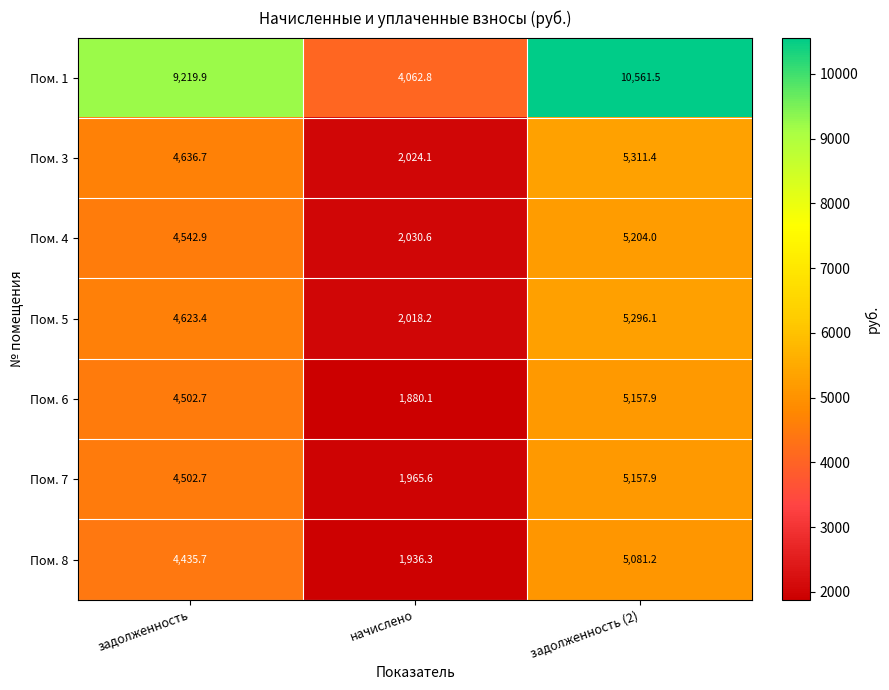

Which series has the largest total across all categories?

Пом. 1